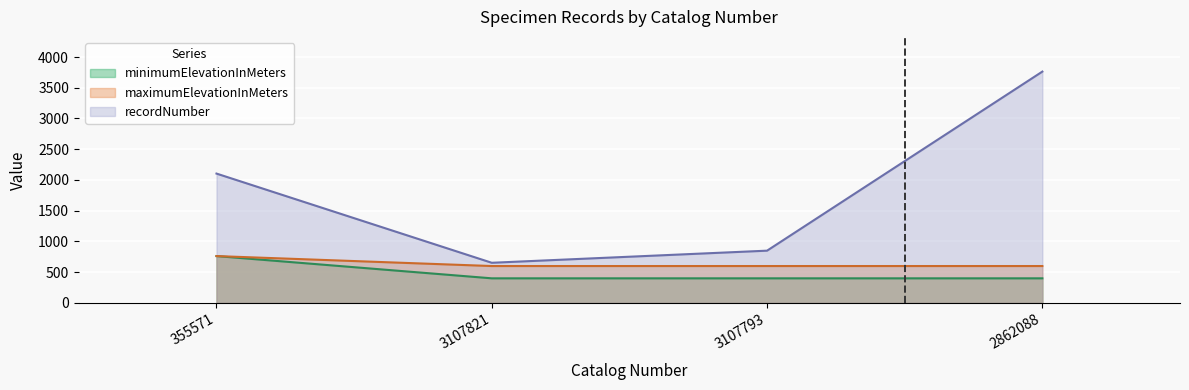

What is the average value of the recordNumber series?

1842